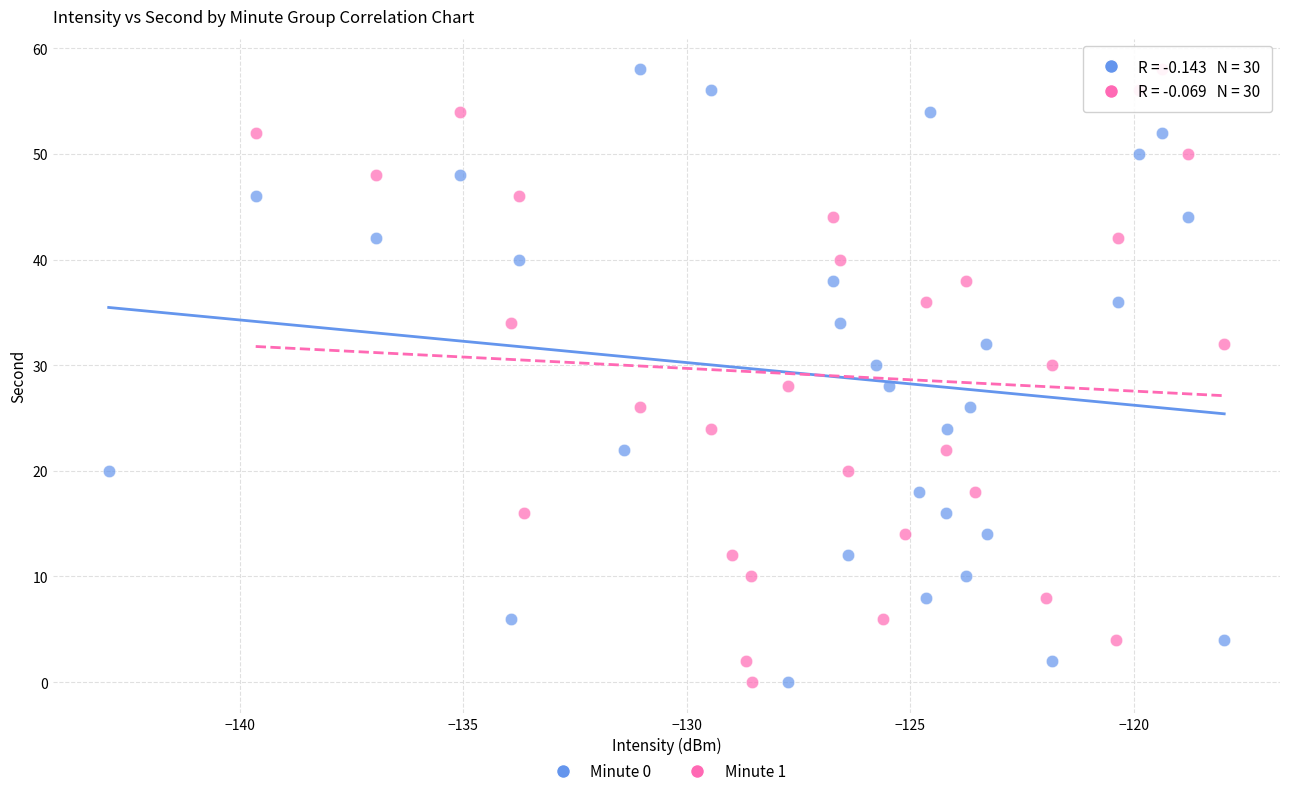

What are all the series names shown in the legend?

Minute 0, Minute 1